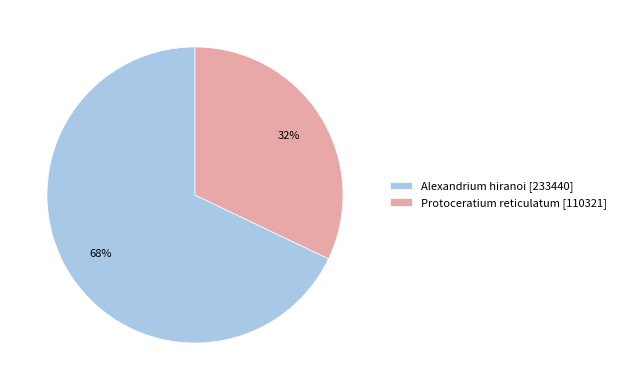

To the nearest percent, what is the average slice percentage?

50%